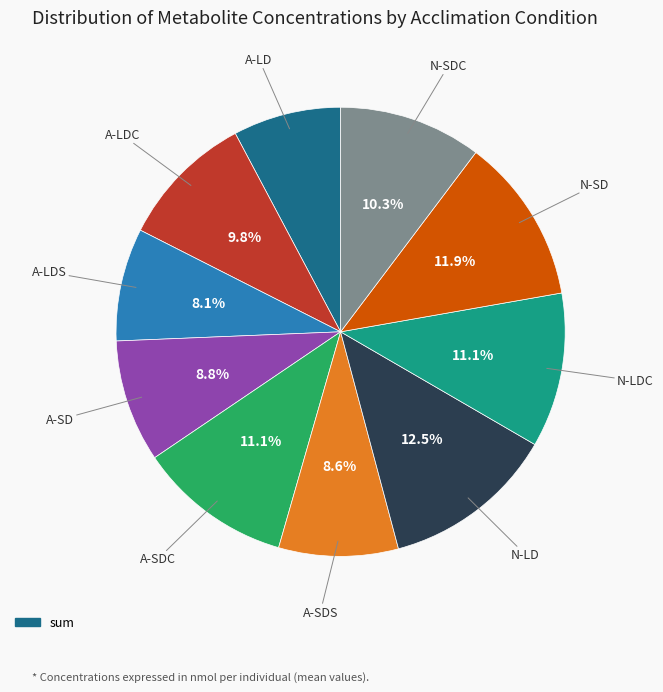

Is there any slice that represents more than half of the pie?

No